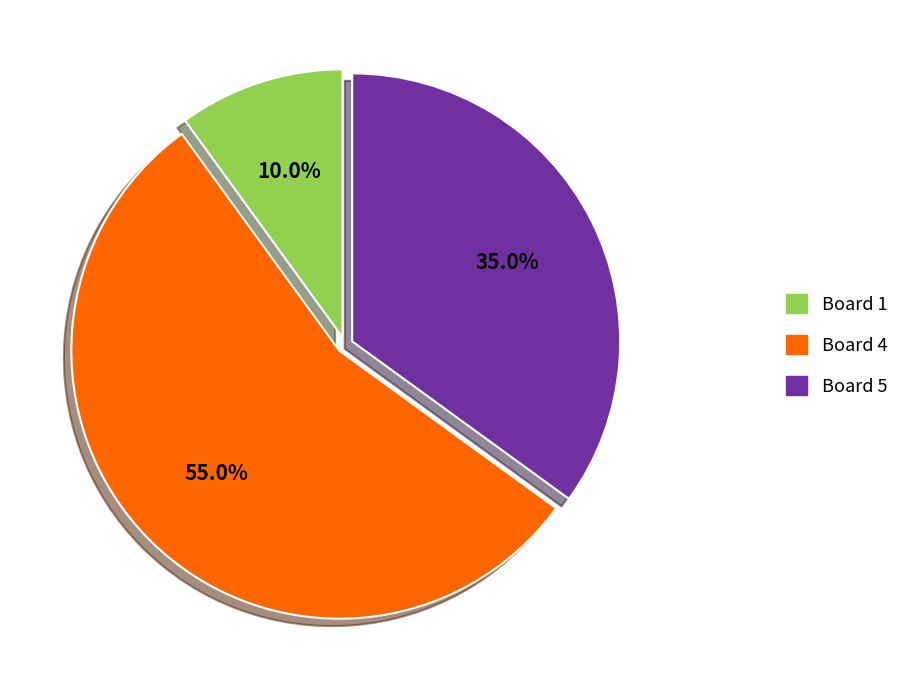

What is the smallest slice in the pie chart?

Board 1